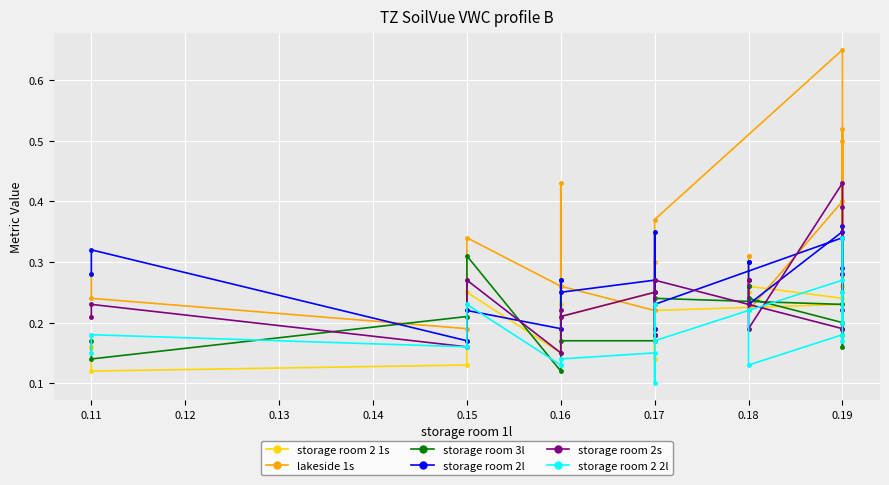

Which series ends up on top after the final intersection of storage room 2 2l and storage room 3l?

storage room 3l